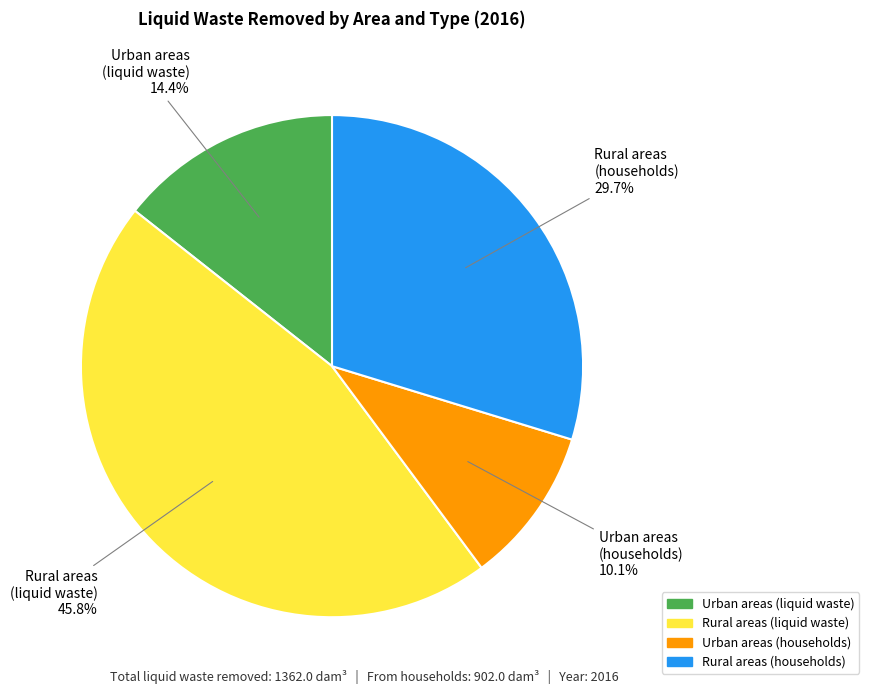

How many slices are in this pie chart?

4